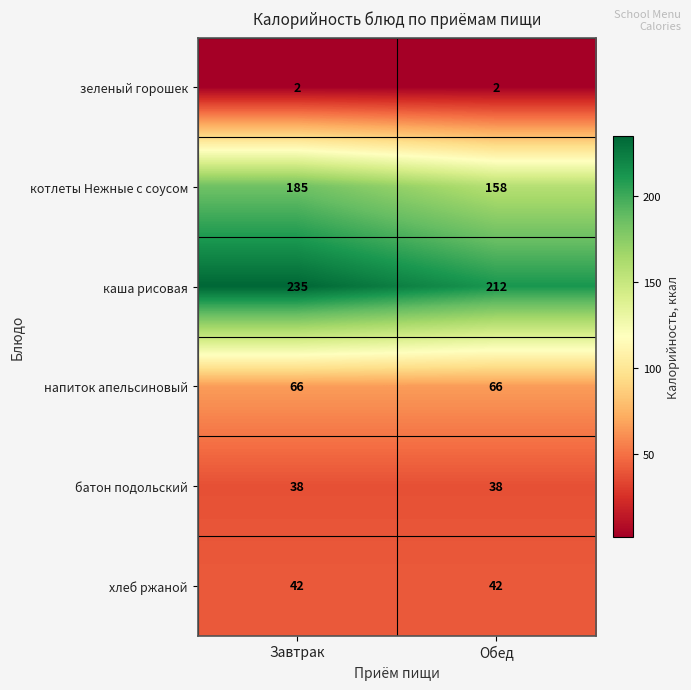

Where is каша рисовая nearest to the value 223?

Обед